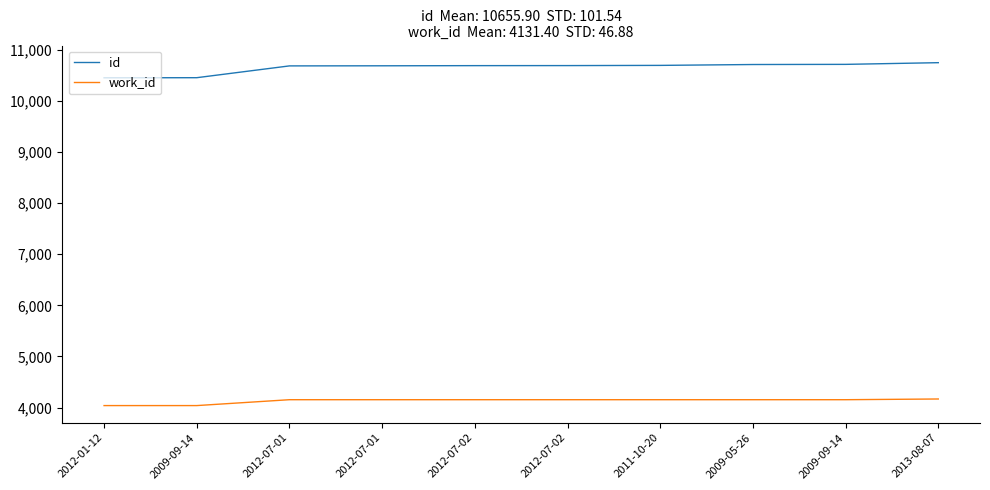

Does the chart have visible grid lines?

No